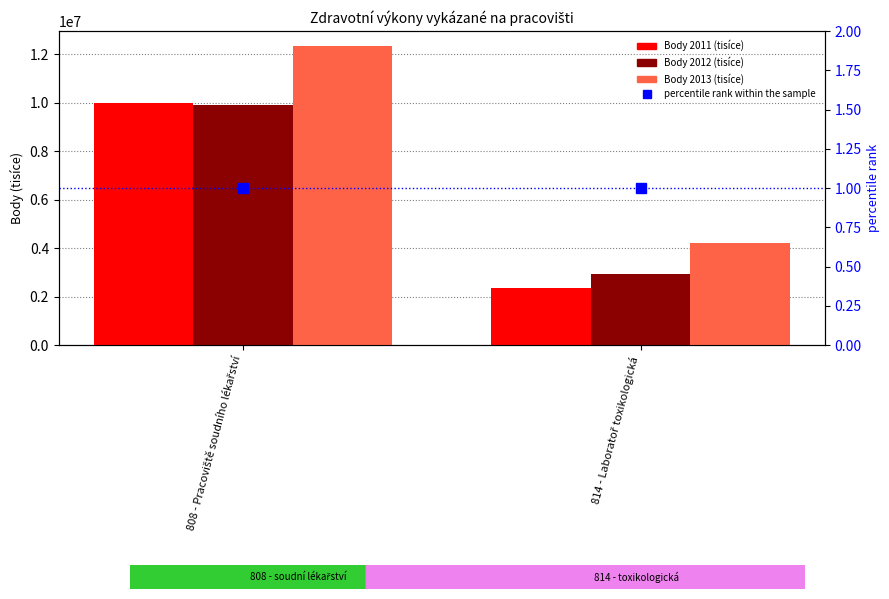

Rank the series at 808 - Pracoviště soudního lékařství from highest to lowest value.

Body 2013 (tisíce), Body 2011 (tisíce), Body 2012 (tisíce), percentile rank within the sample